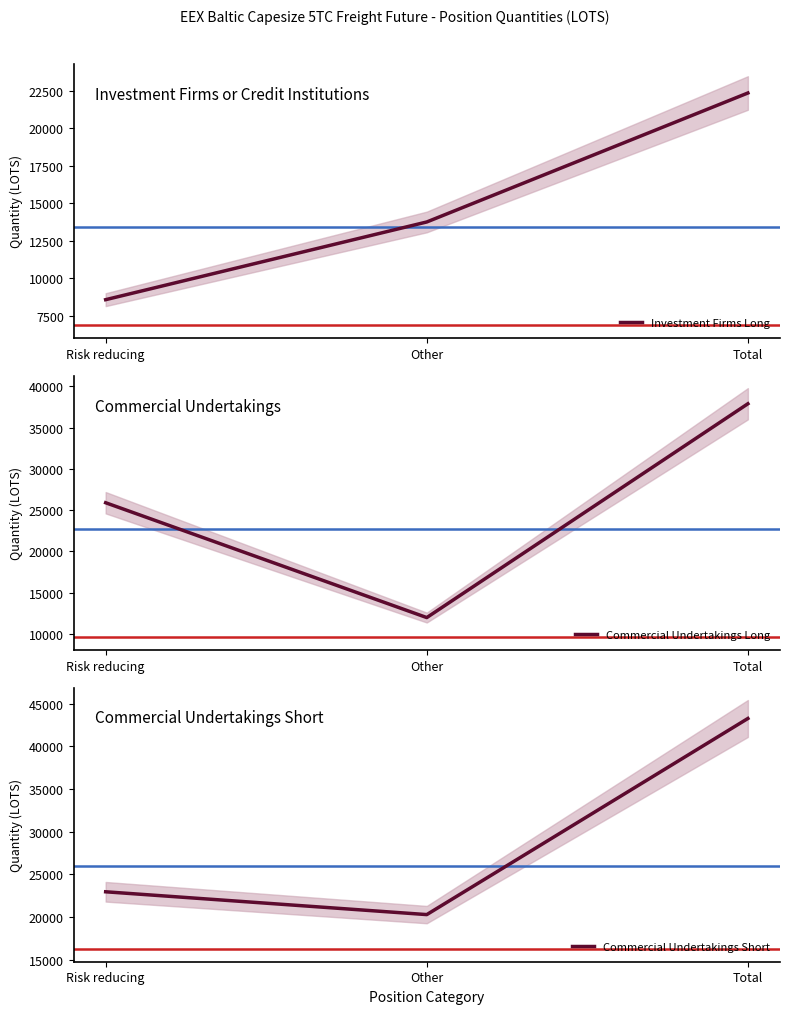

The value of Commercial Undertakings Short at Other is 20289.3. True or false?

True